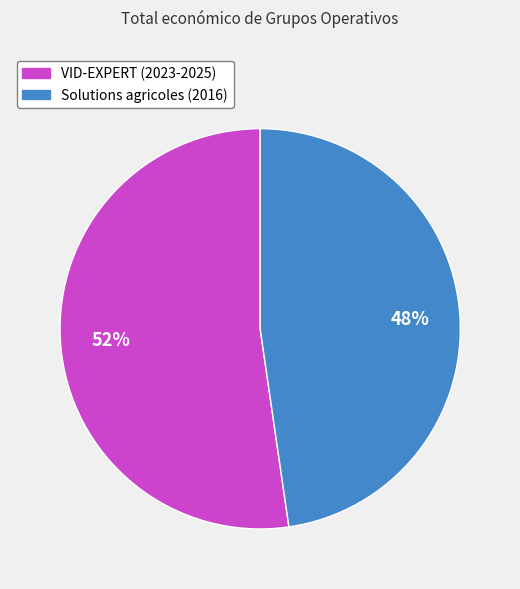

How many segments does this pie chart have?

2